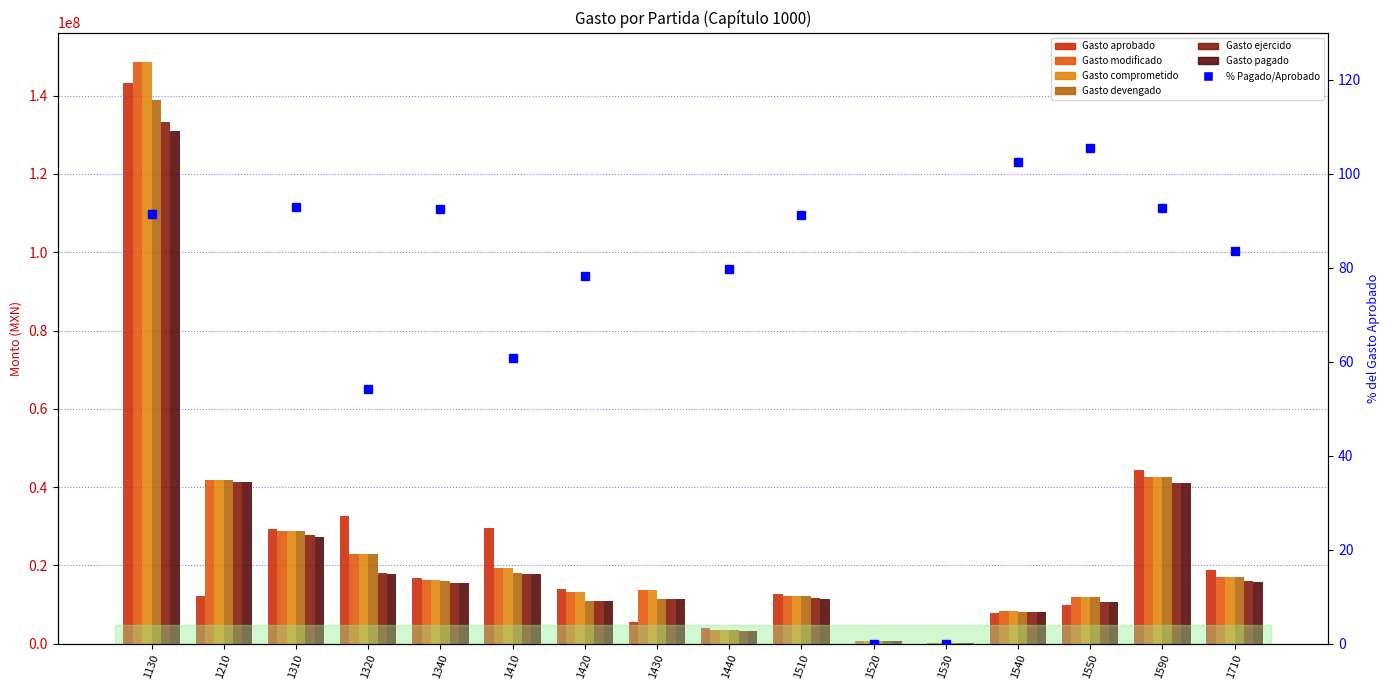

What is the greatest value displayed?

148676259.8